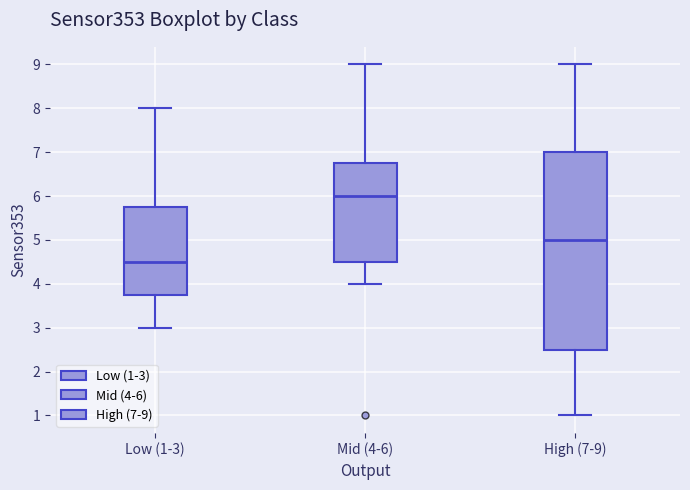

Which box is the tallest, from its lower edge to its upper edge?

High (7-9)